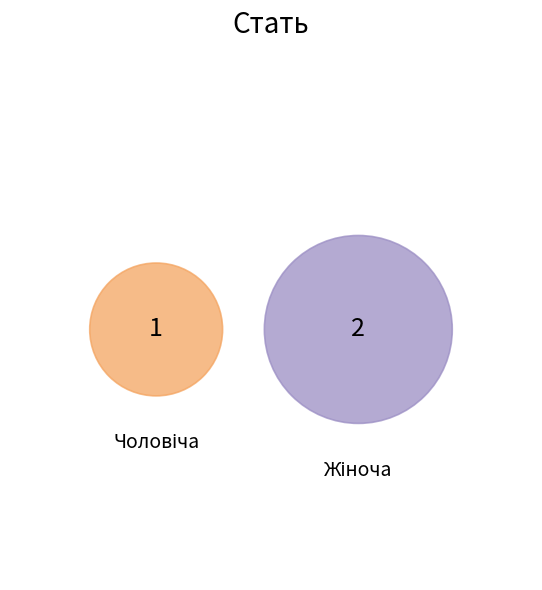

To the nearest percent, what percentage of the pie is Жіноча?

67%